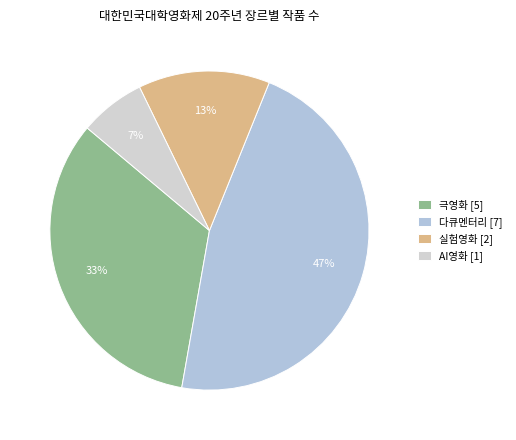

How many slices are in this pie chart?

4